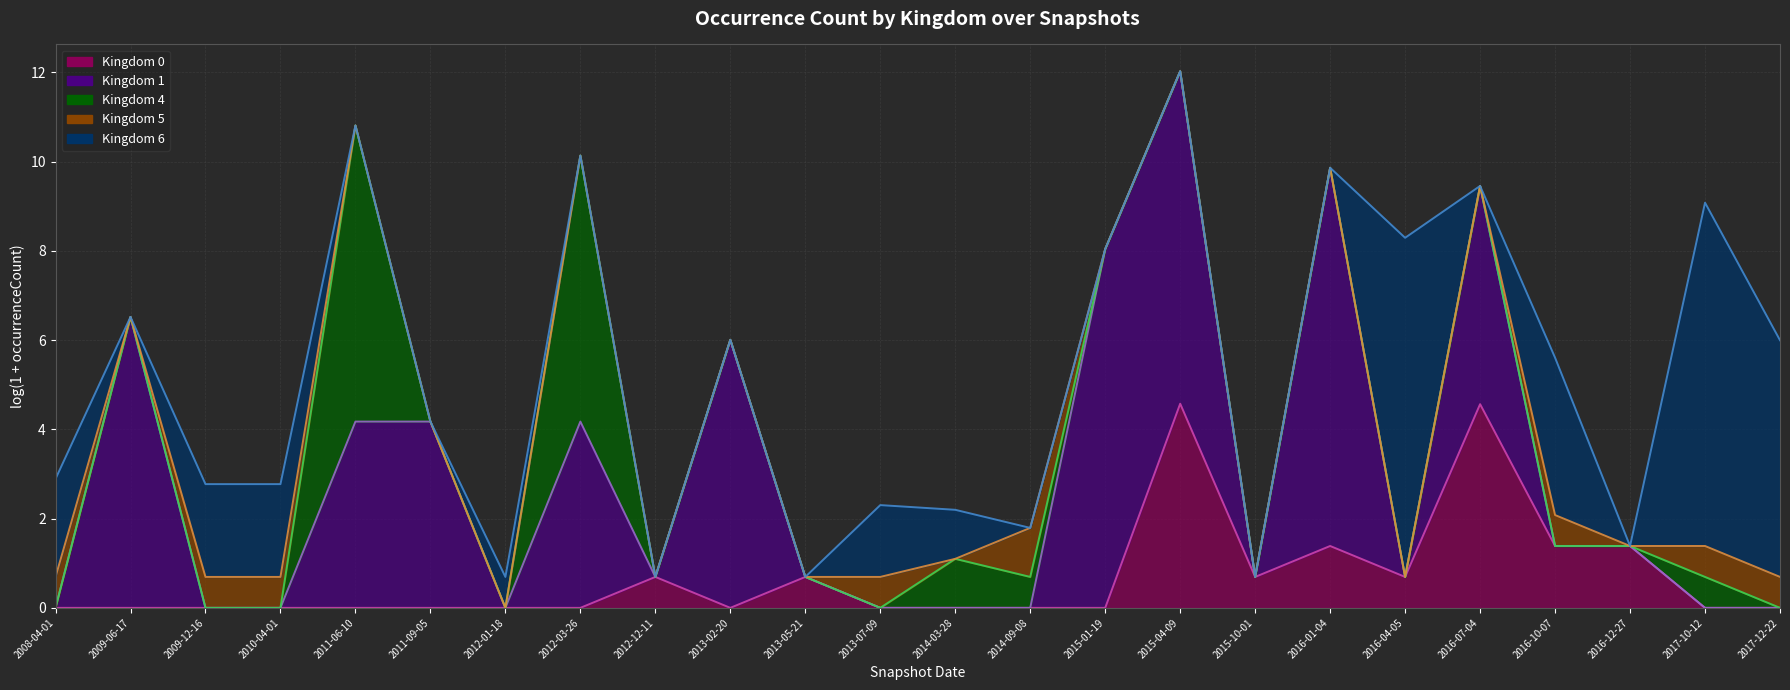

What is the label of the 16th point from the right?

2012-12-11